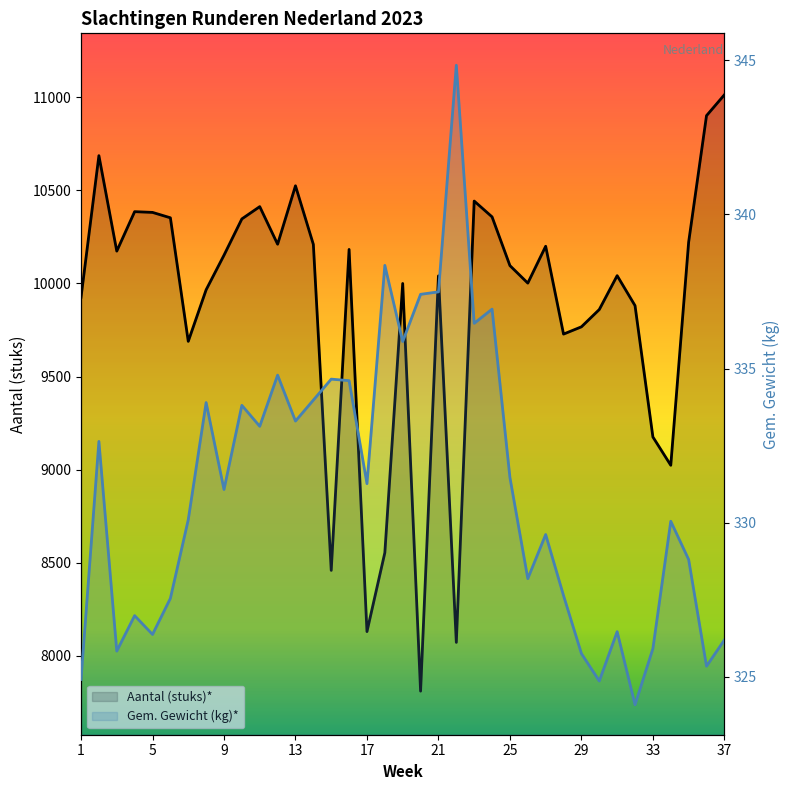

What is the difference between the second highest and minimum values in the Gem. Gewicht (kg)* series?

14.2